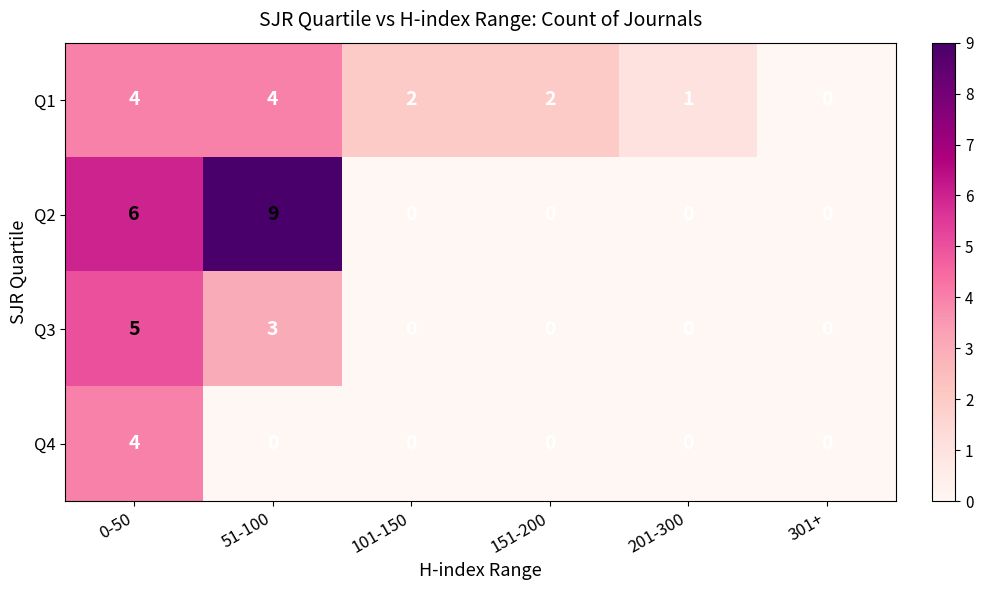

What is the difference between the highest and lowest values at 0-50?

2